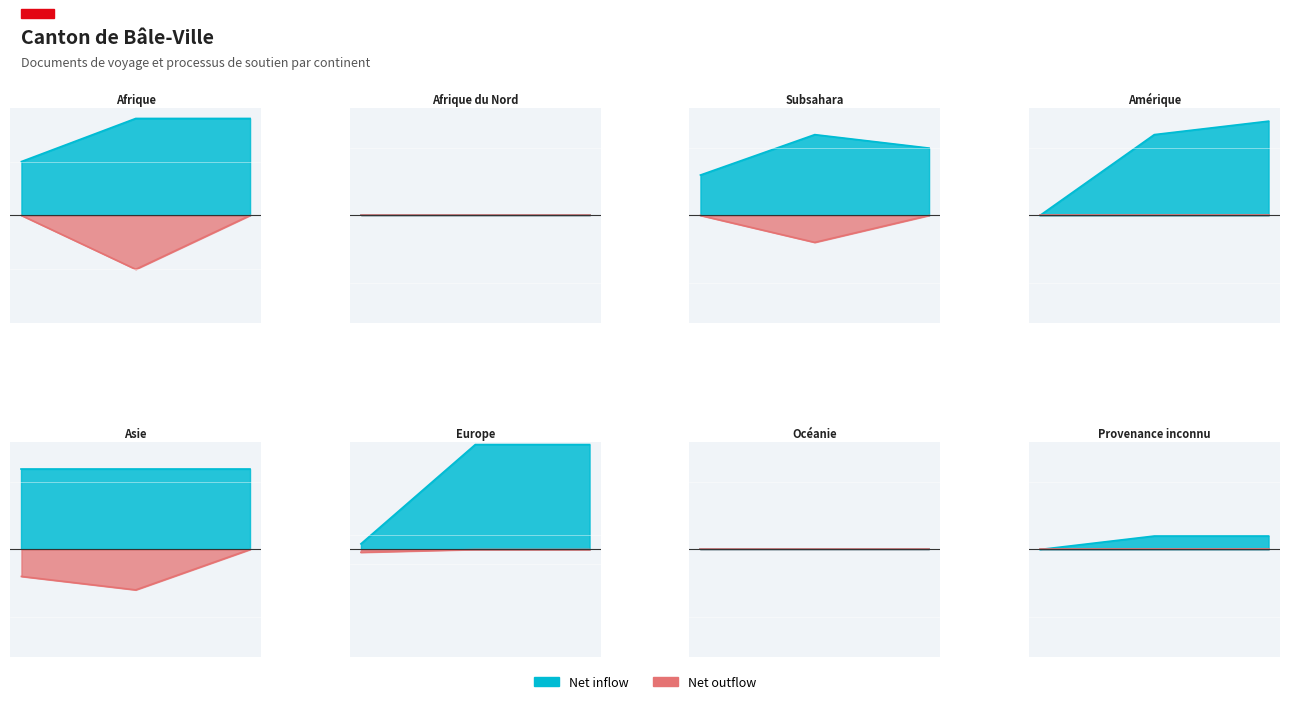

Which label corresponds to the largest value in the chart?

Europe